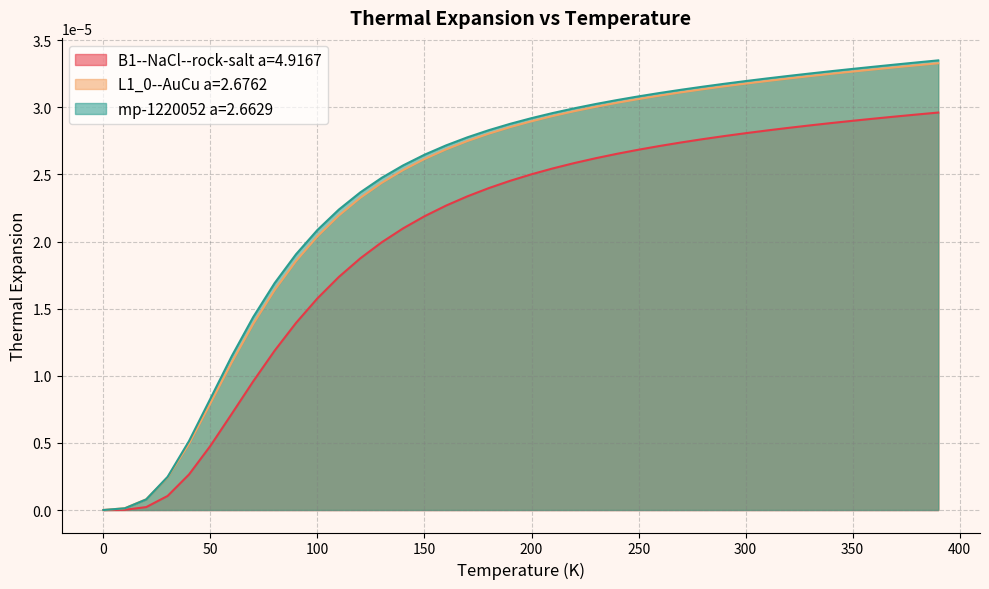

Reading left to right, list all the values displayed in this chart.

B1--NaCl--rock-salt a=4.9167: 0.0	0.0	0.0	0.0	0.0	0.0	0.0	0.0	0.0	0.0	0.0	0.0	0.0	0.0	0.0	0.0	0.0	0.0	0.0	0.0	0.0	0.0	0.0	0.0	0.0	0.0	0.0	0.0	0.0	0.0	0.0	0.0	0.0	0.0	0.0	0.0	0.0	0.0	0.0	0.0
L1_0--AuCu a=2.6762: 0.0	0.0	0.0	0.0	0.0	0.0	0.0	0.0	0.0	0.0	0.0	0.0	0.0	0.0	0.0	0.0	0.0	0.0	0.0	0.0	0.0	0.0	0.0	0.0	0.0	0.0	0.0	0.0	0.0	0.0	0.0	0.0	0.0	0.0	0.0	0.0	0.0	0.0	0.0	0.0
mp-1220052 a=2.6629: 0.0	0.0	0.0	0.0	0.0	0.0	0.0	0.0	0.0	0.0	0.0	0.0	0.0	0.0	0.0	0.0	0.0	0.0	0.0	0.0	0.0	0.0	0.0	0.0	0.0	0.0	0.0	0.0	0.0	0.0	0.0	0.0	0.0	0.0	0.0	0.0	0.0	0.0	0.0	0.0